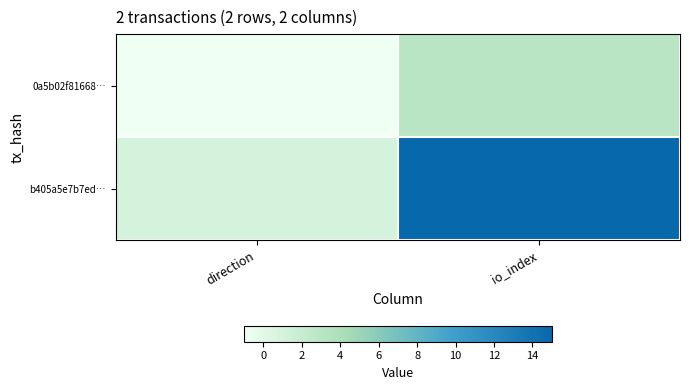

How many distinct data groups are displayed?

2